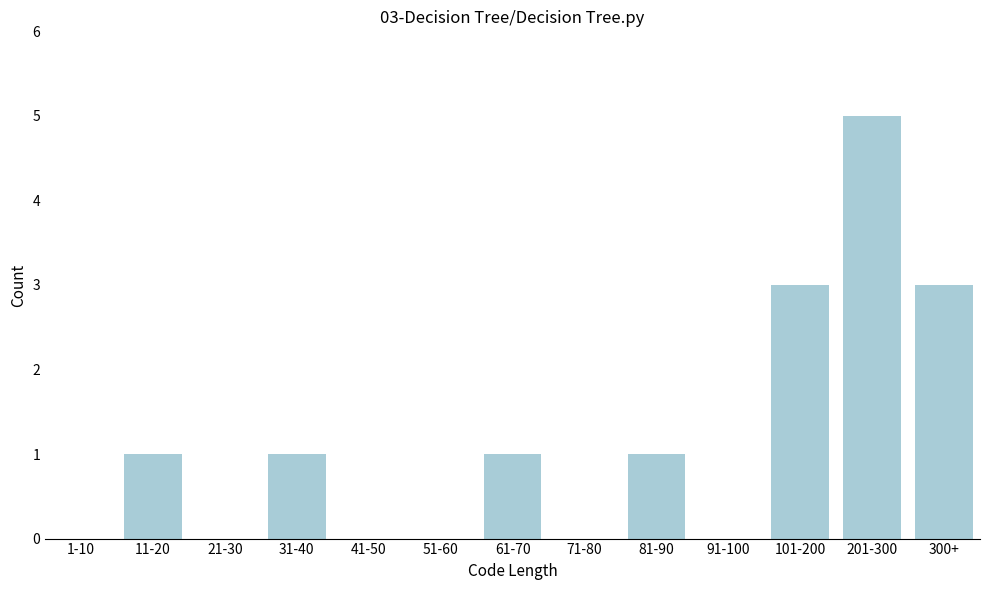

Reading right to left, what are all the values shown in this chart?

300+=3	201-300=5	101-200=3	91-100=0	81-90=1	71-80=0	61-70=1	51-60=0	41-50=0	31-40=1	21-30=0	11-20=1	1-10=0